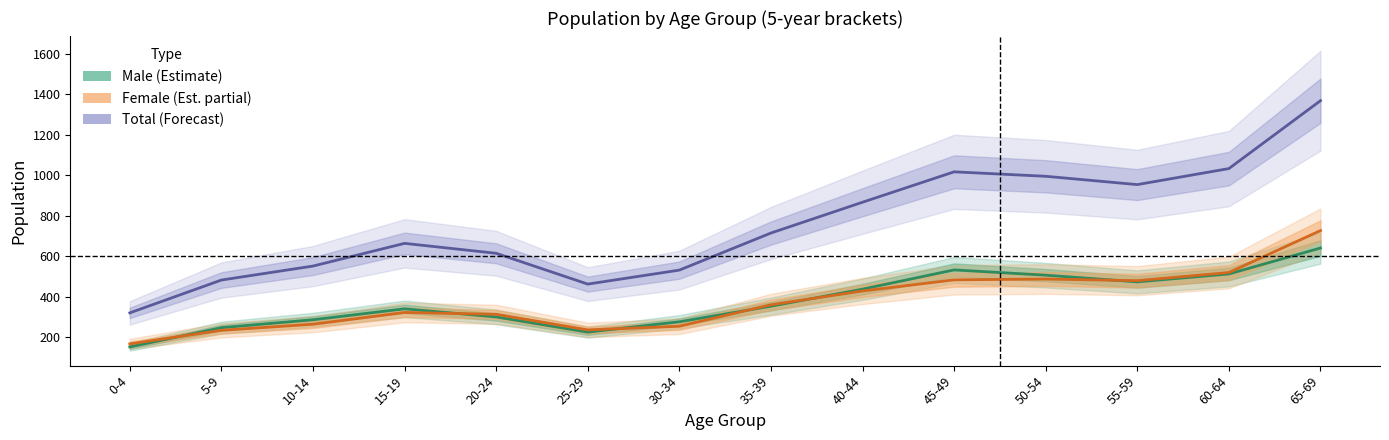

Which category has the lowest value across all series?

0-4